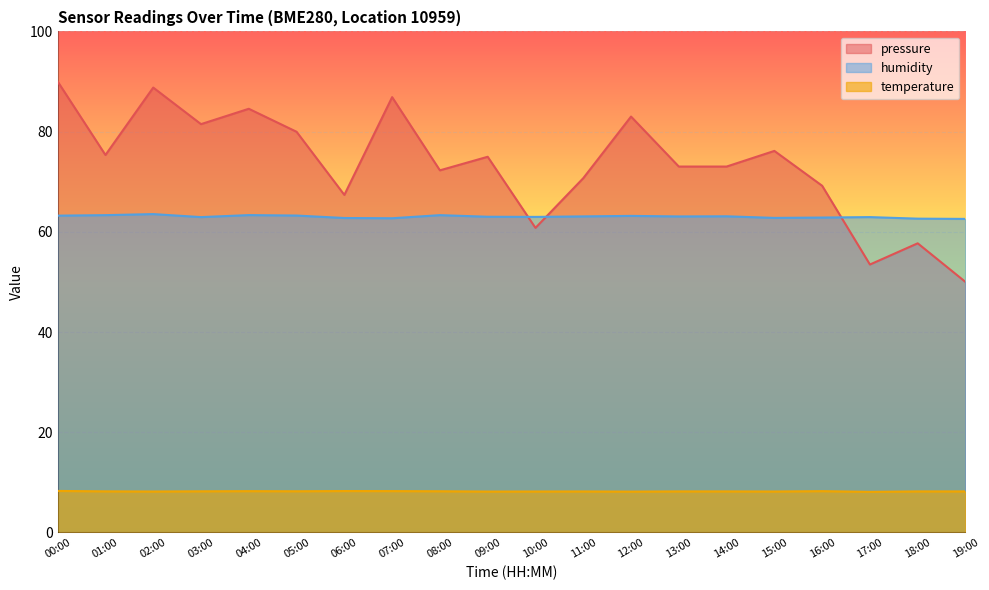

At which label does temperature reach its peak?

00:00